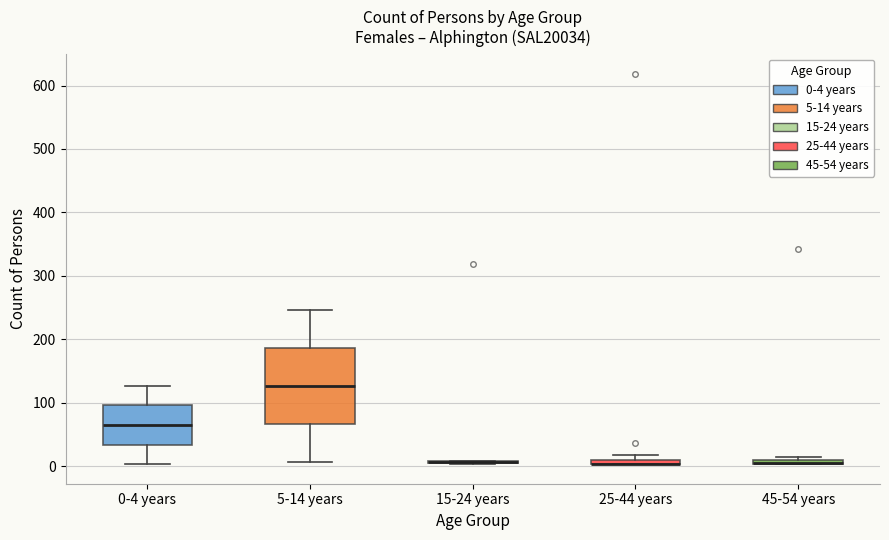

Comparing the boxes themselves (not the whiskers), which one is the tallest?

5-14 years